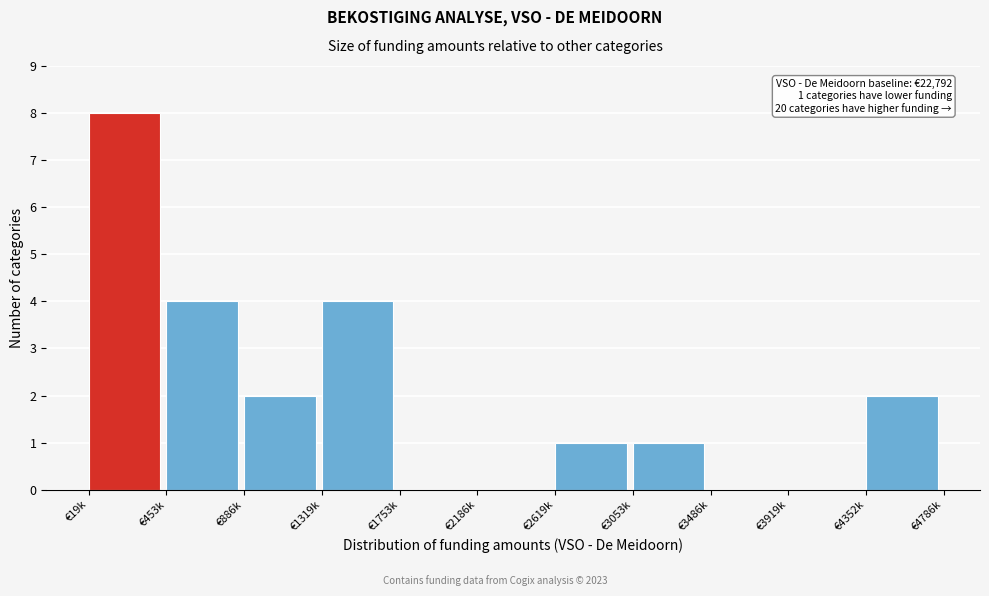

Reading left to right, transcribe all the data shown in this chart.

€19k=8	€453k=4	€886k=2	€1319k=4	€1753k=0	€2186k=0	€2619k=1	€3053k=1	€3486k=0	€3919k=0	€4352k=2